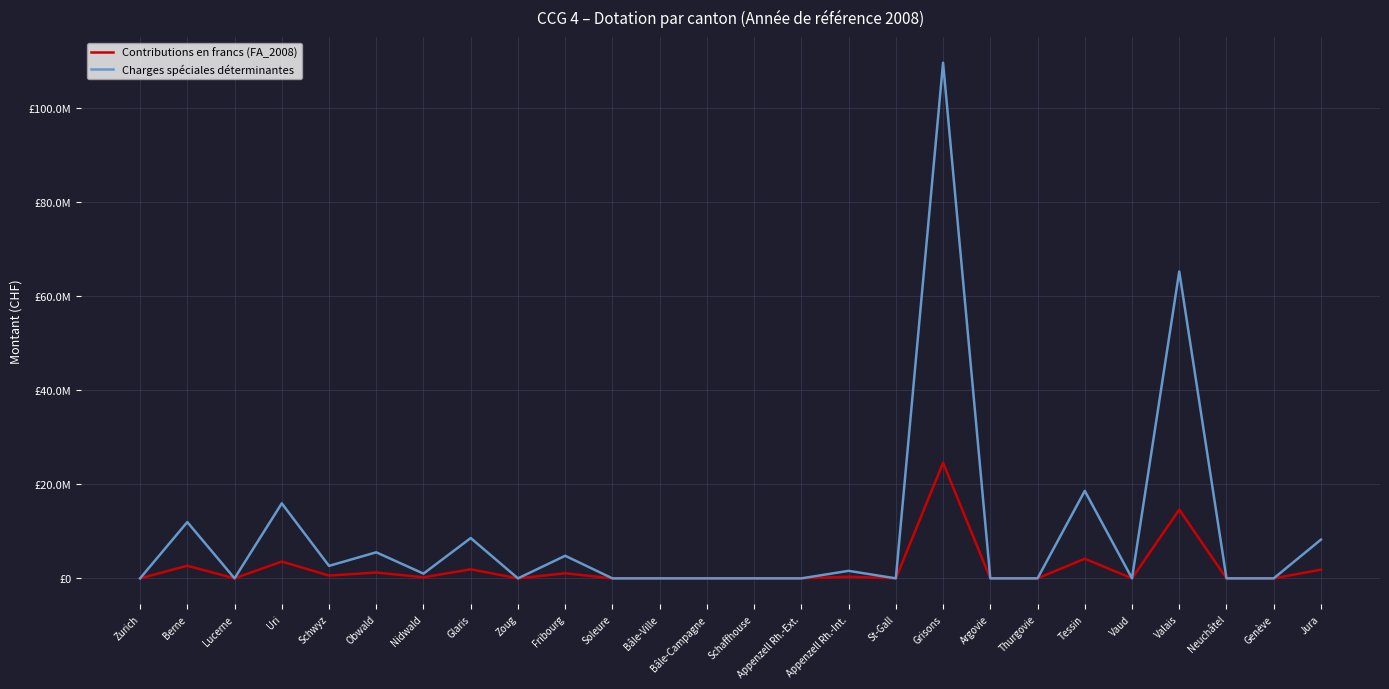

Rank the series by their average value, from lowest to highest.

Contributions en francs (FA_2008), Charges spéciales déterminantes